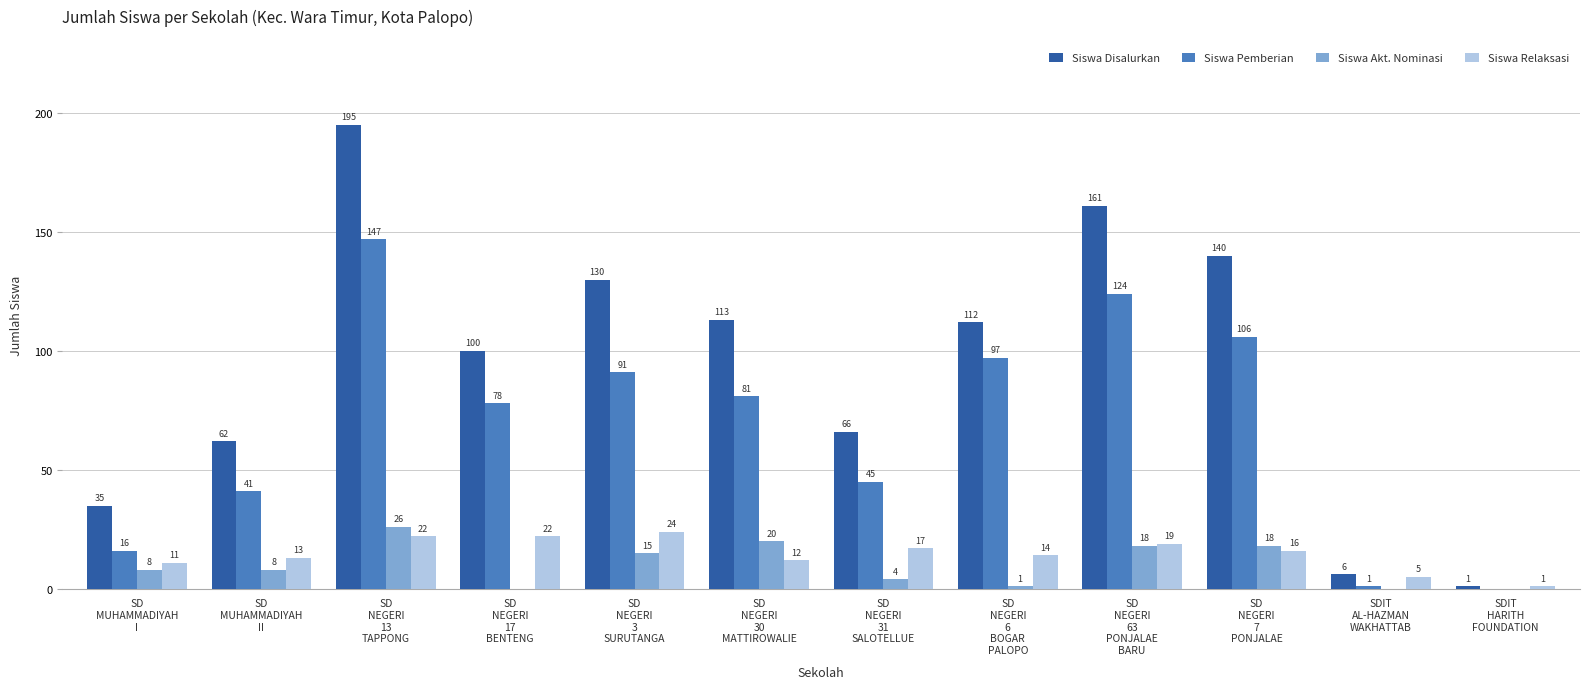

True or false: Siswa Pemberian has a value of 106 at SD
NEGERI
7
PONJALAE.

True